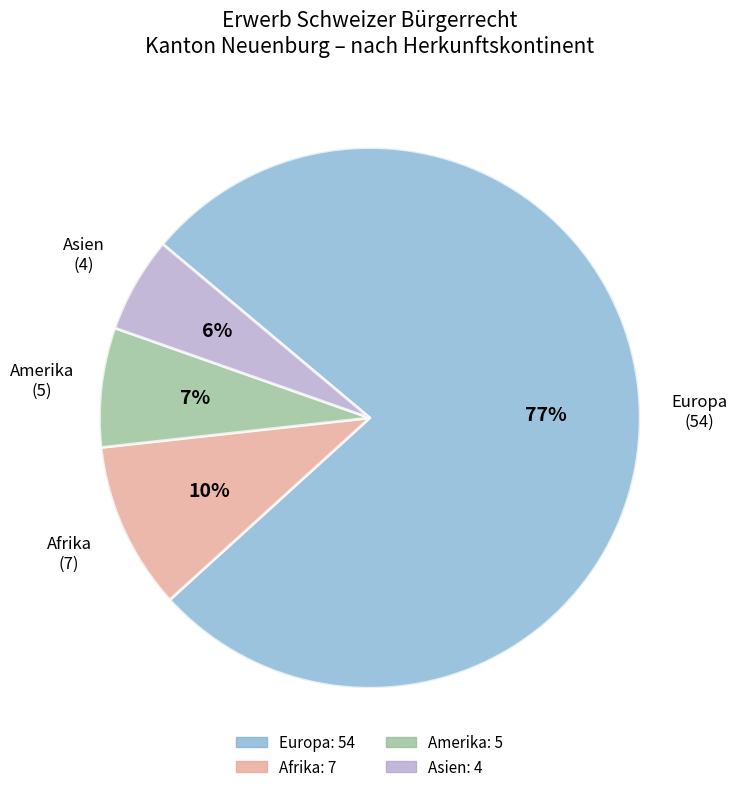

How many slices are in this pie chart?

4